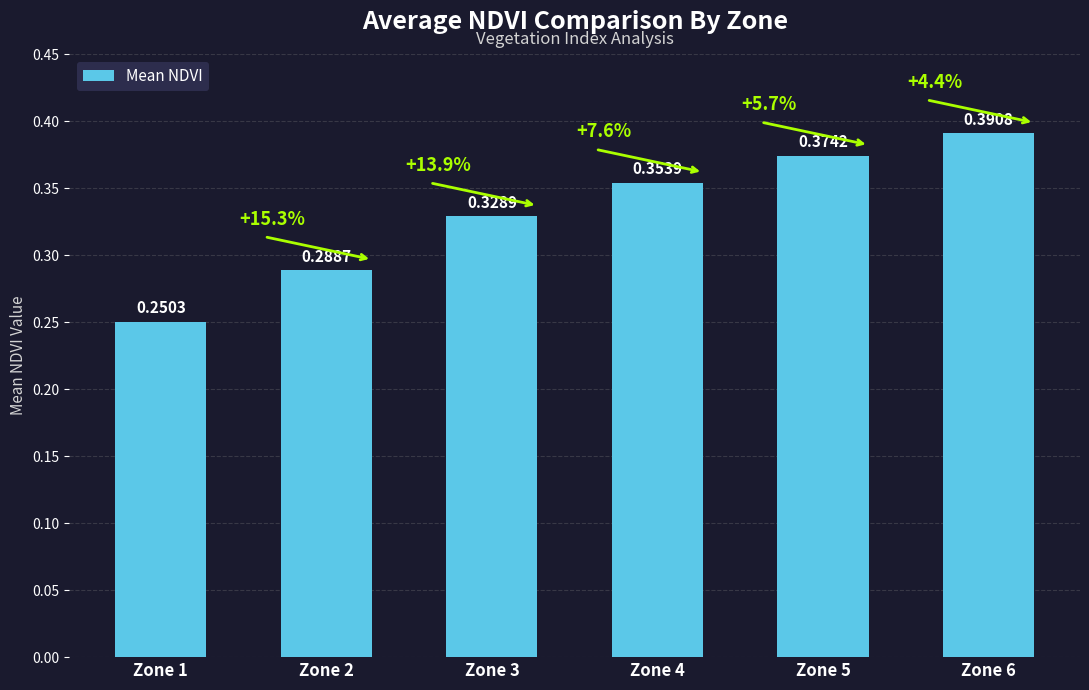

True or false: the data shows 0.4 at Zone 2.

False